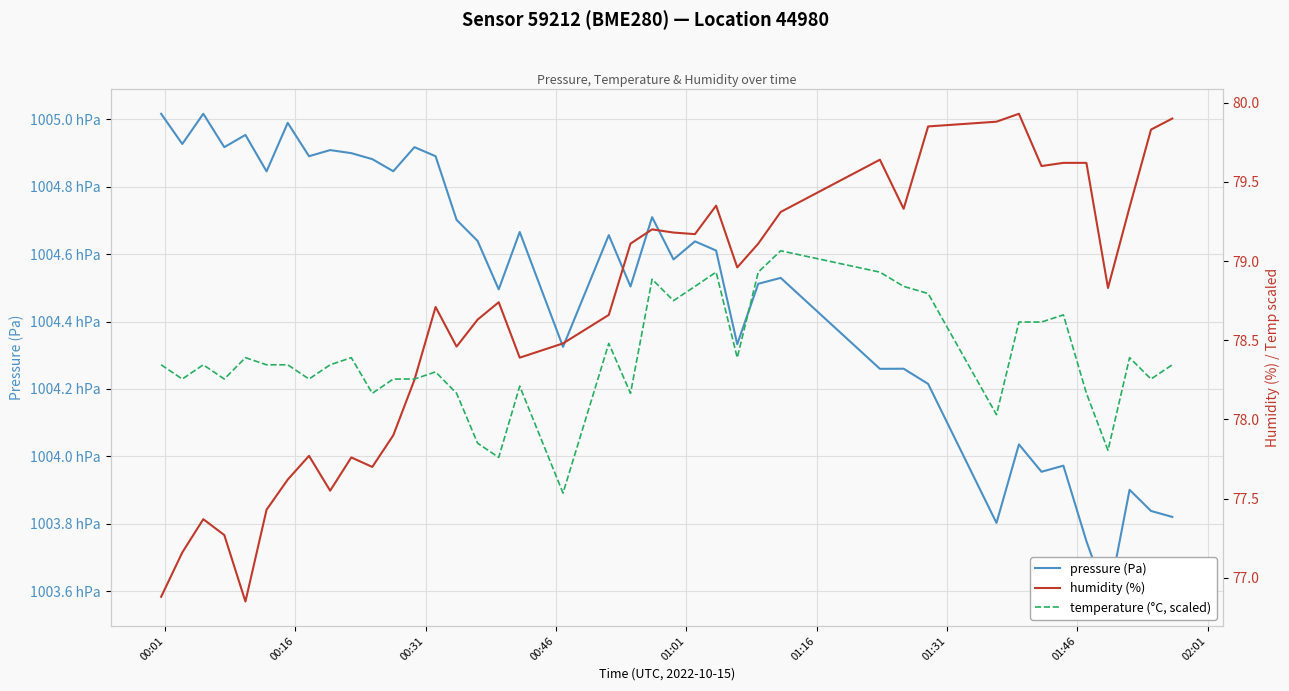

What is the difference between the maximum and minimum values in the pressure (Pa) series?

144.8